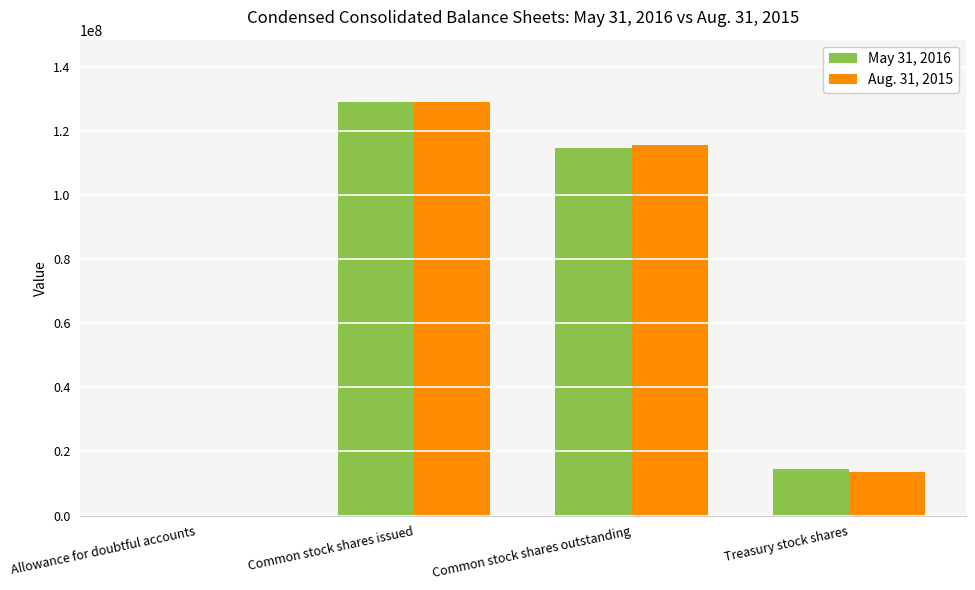

What is the average value of the May 31, 2016 series?

64532218